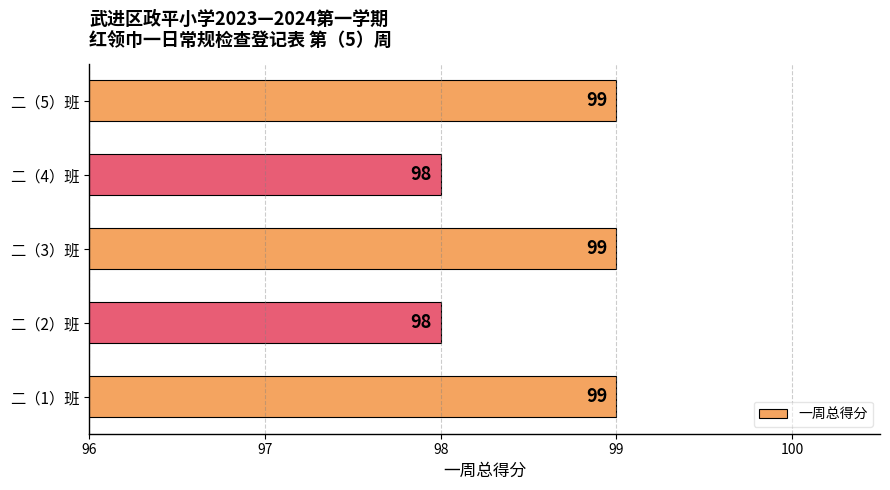

What is the average value?

99